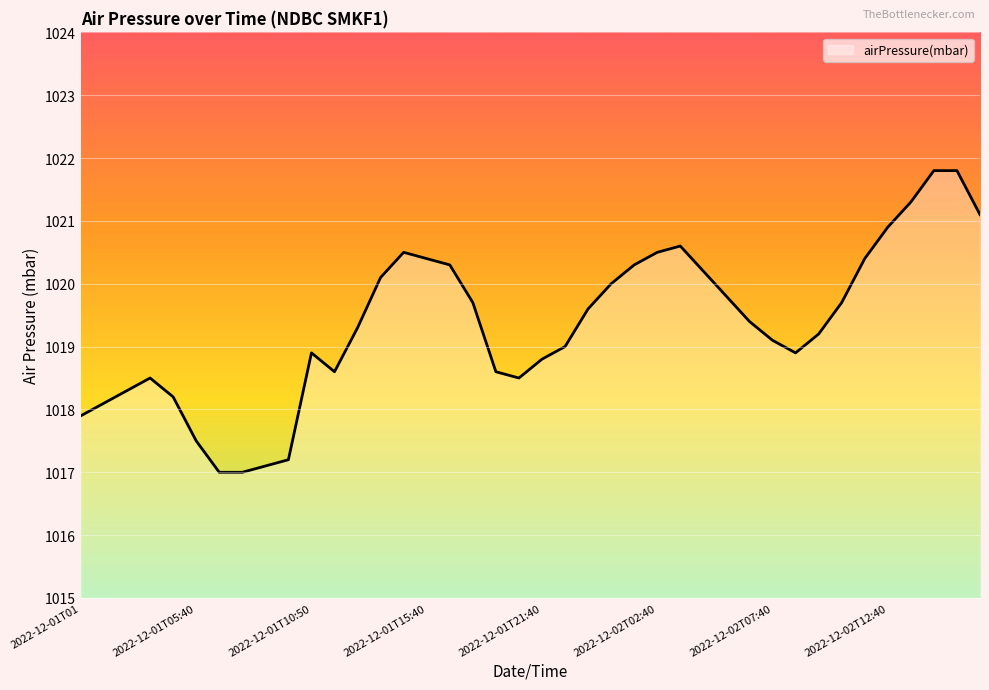

Count the number of categories in the chart.

40